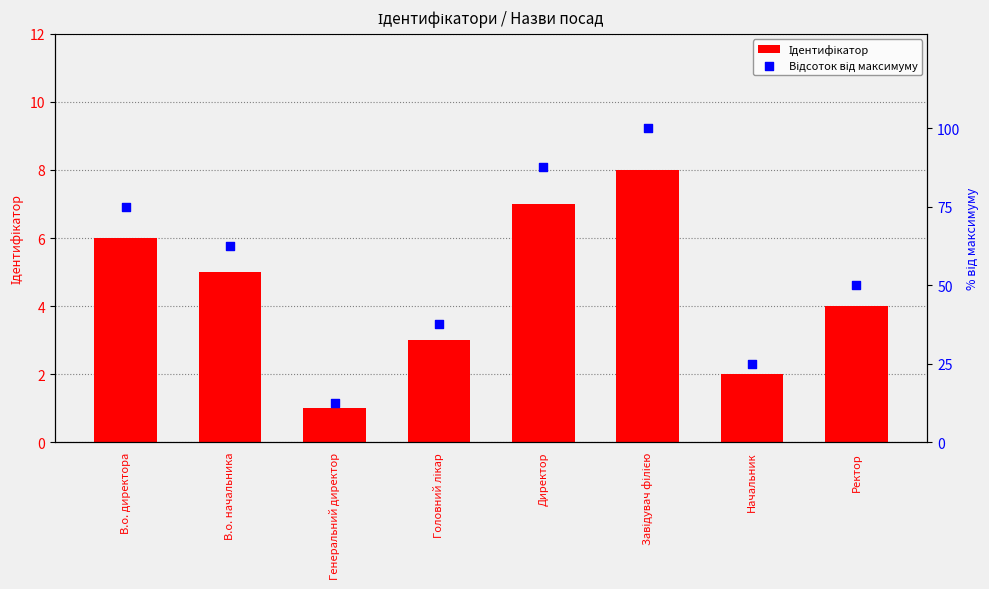

What are all the series names shown in the legend?

Ідентифікатор, Відсоток від максимуму